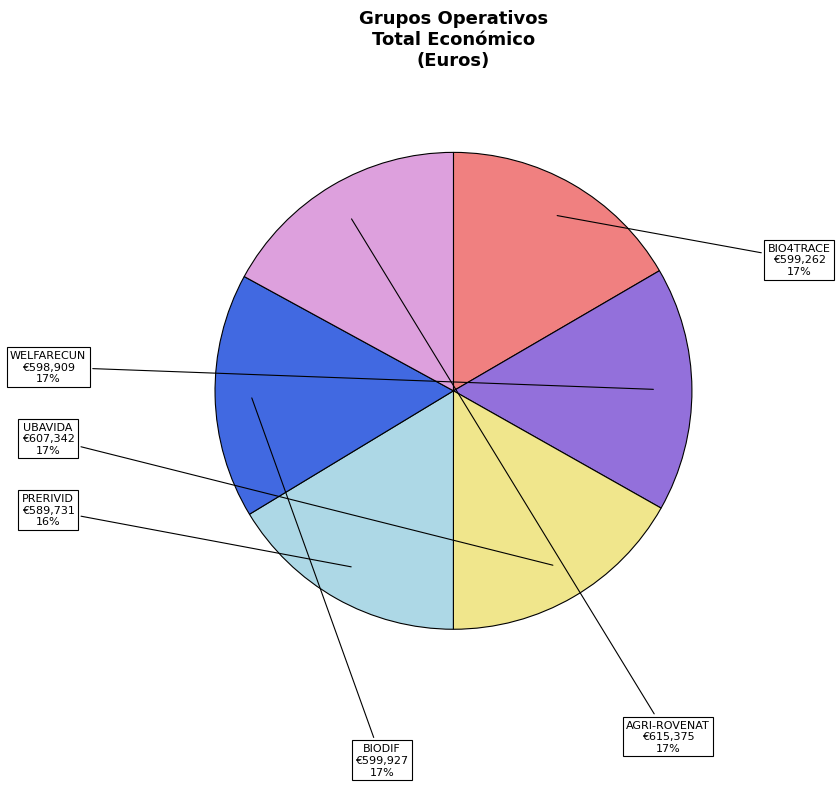

What is the ratio of the value at WELFARECUN to the value at UBAVIDA?

1.0